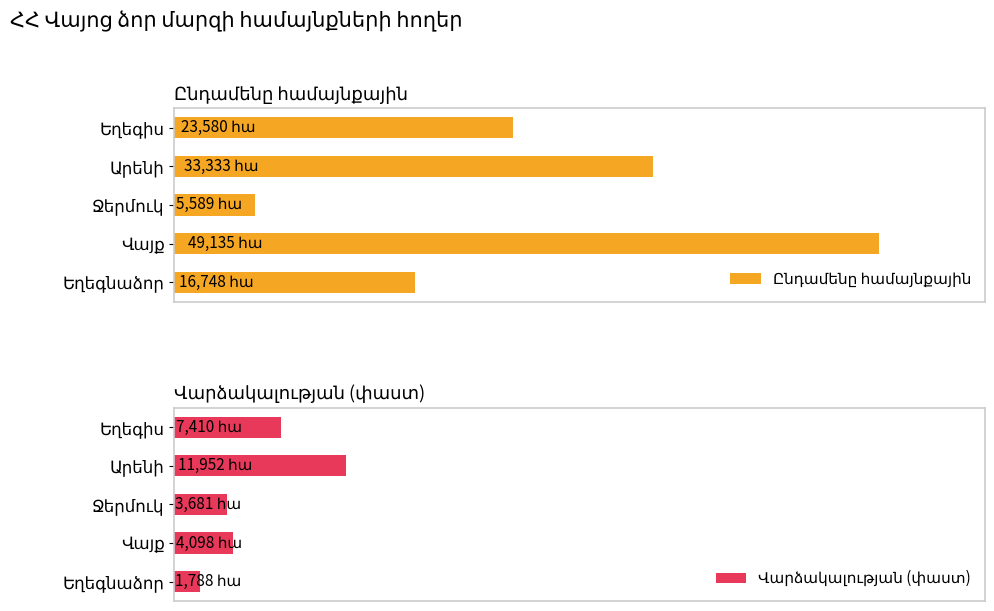

Which series has the largest total across all categories?

Ընդամենը համայնքային